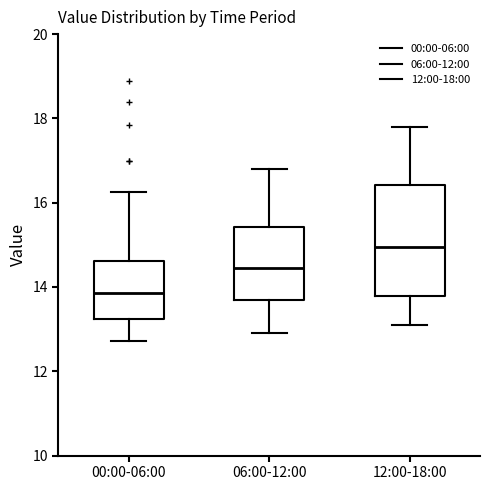

Comparing the boxes themselves (not the whiskers), which one is the tallest?

12:00-18:00